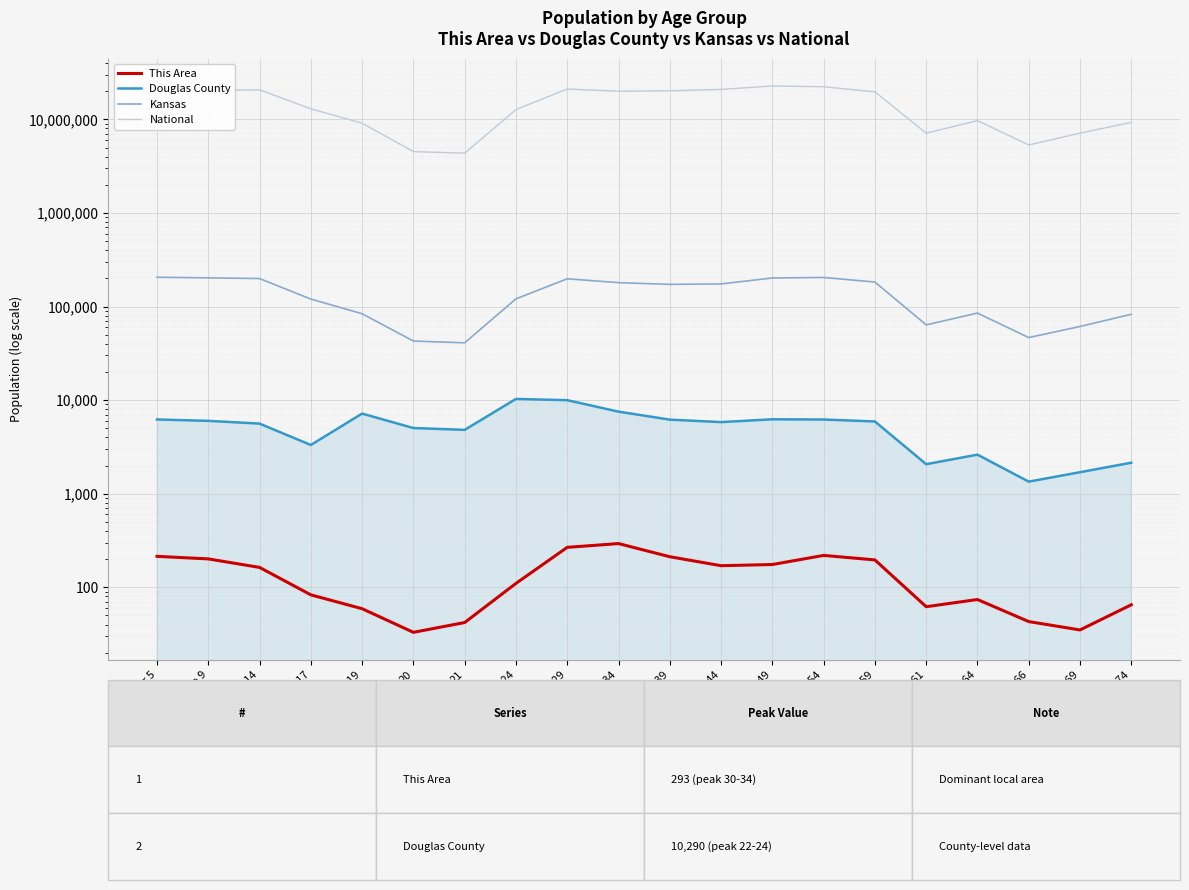

What is the minimum value shown in the chart?

33